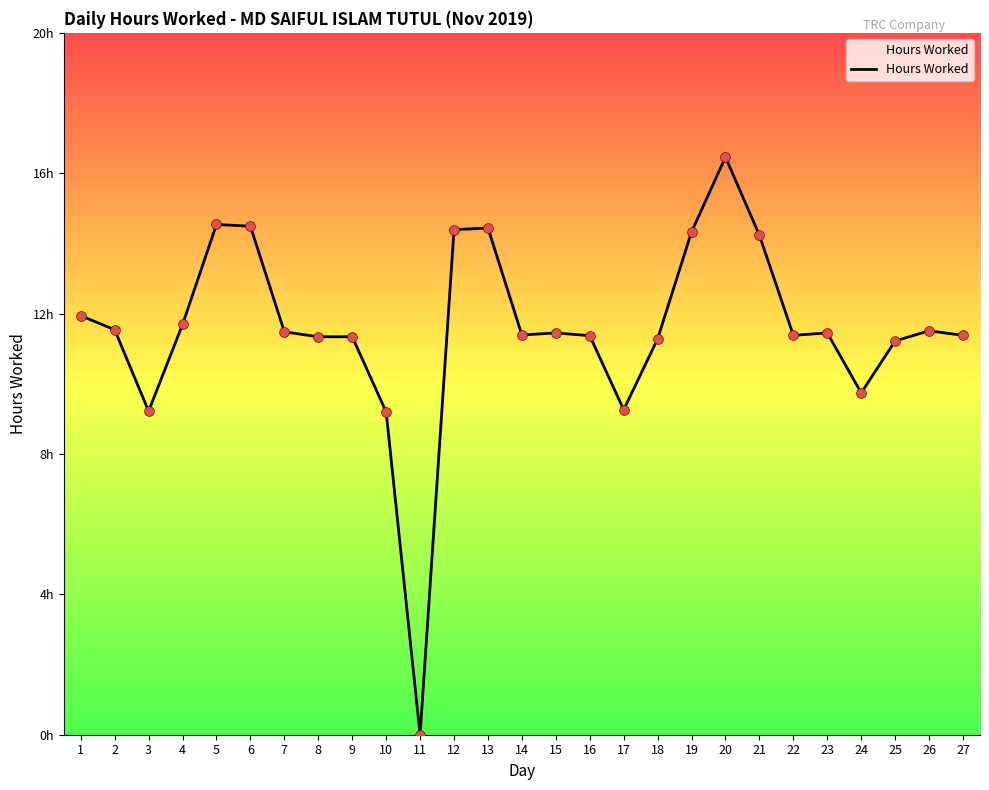

Approximately how many times larger is the value at 22 compared to 6?

0.8